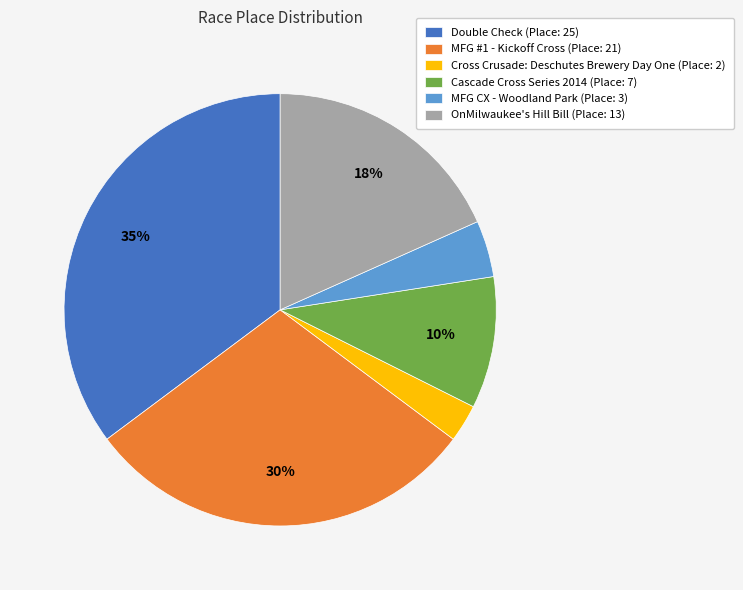

The OnMilwaukee's Hill Bill slice represents 6% of the pie. True or false?

False